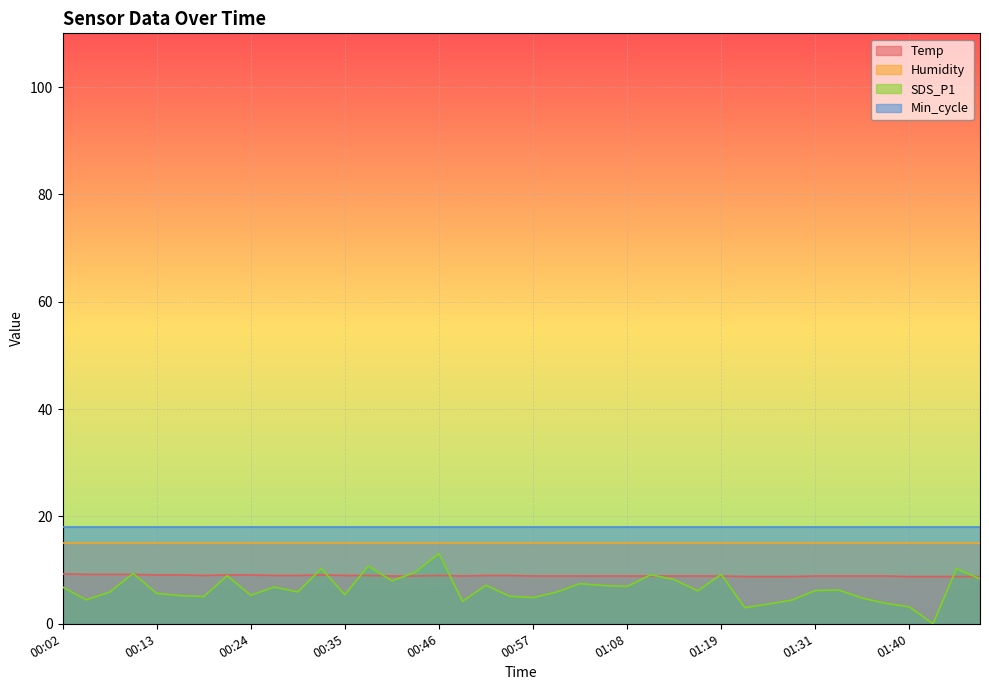

In Temp, how many points are higher than both neighbors (excluding endpoints)?

2